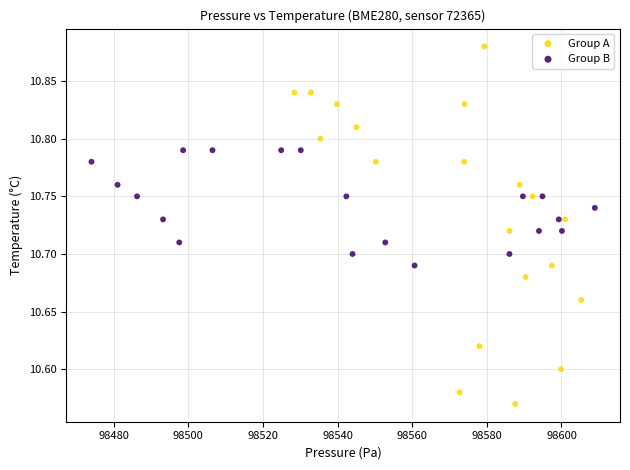

Which series has the widest spread of Y values?

Group A